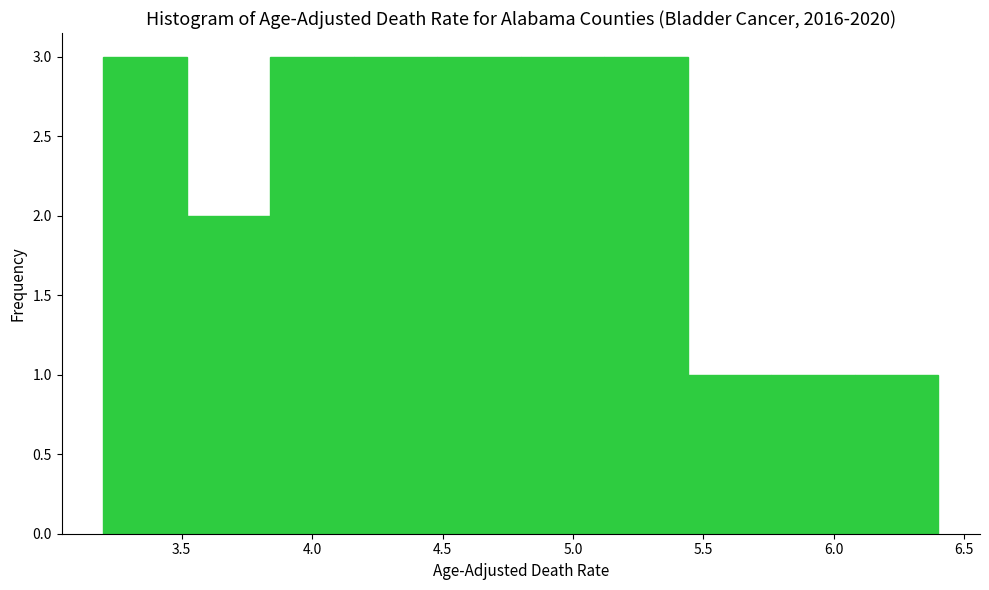

How tall is the bar that spans 3.84 to 4.16 on the x-axis? Neither the bar edges nor the heights are printed on the chart, so give them approximately, as read against the axes.

3